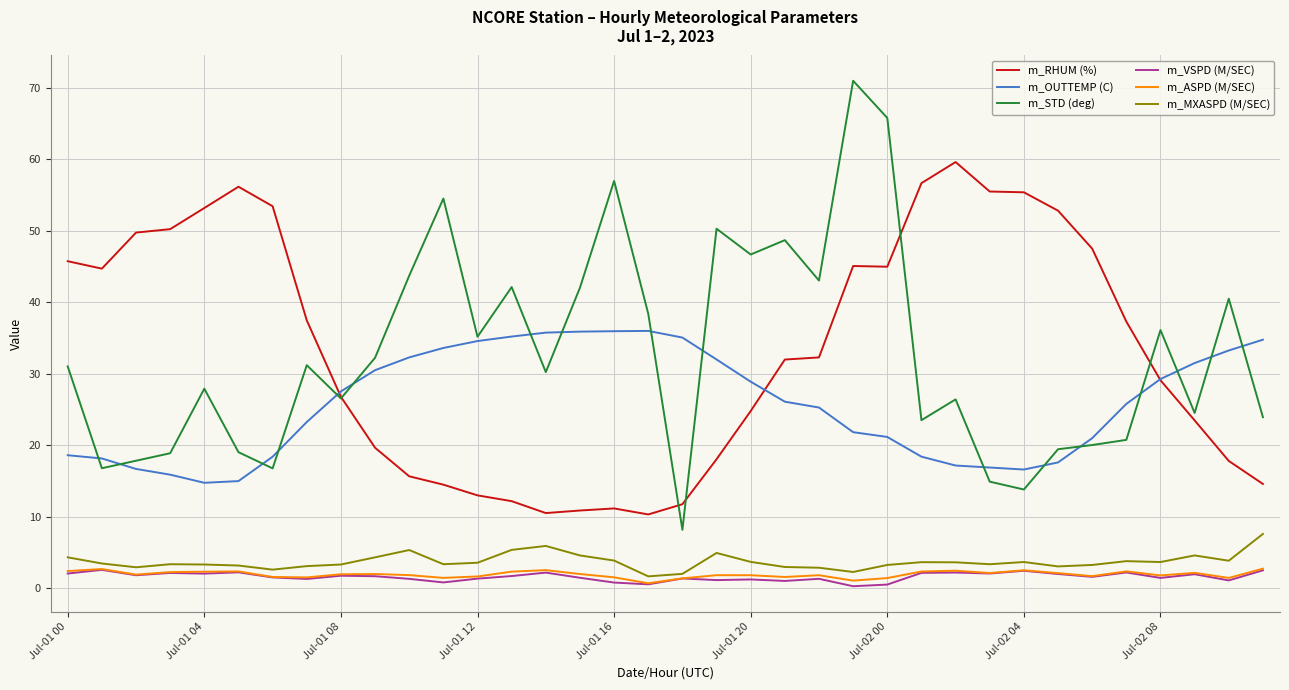

Which series has the largest range (max minus min)?

m_STD (deg)